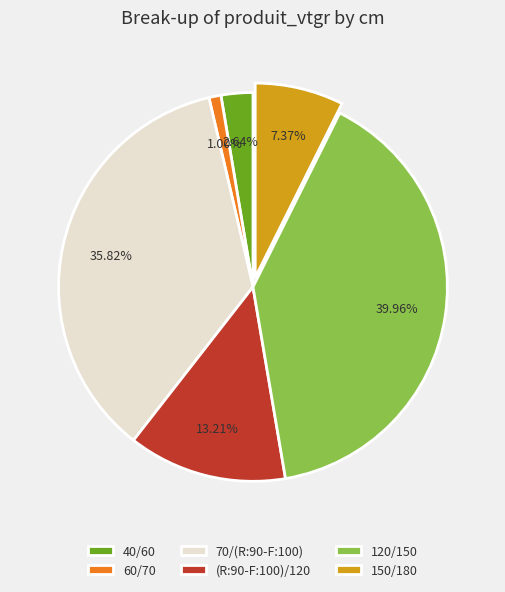

Is the sum of 40/60 and 150/180 greater than half?

No